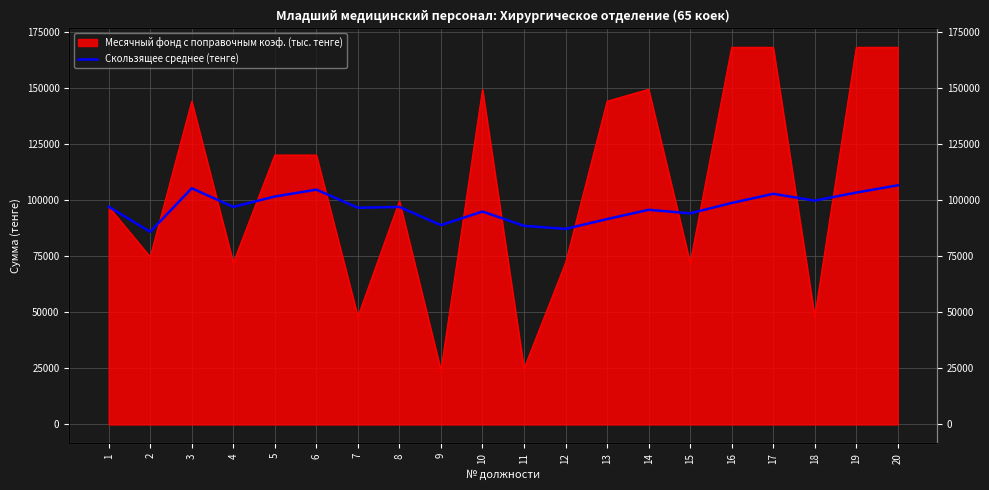

Where is the first local maximum?

3